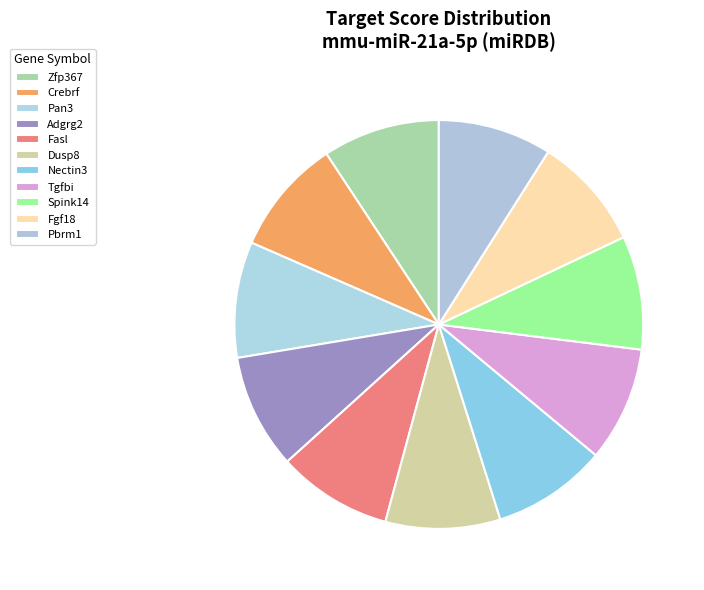

Does any single category account for the majority?

No